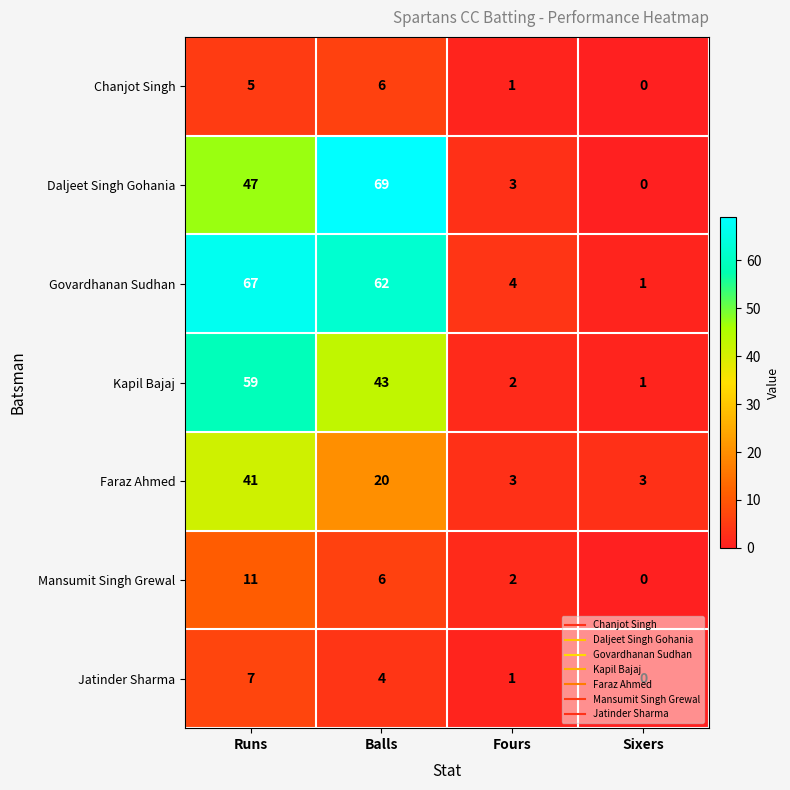

Is it true that Kapil Bajaj equals 1 at Sixers?

True